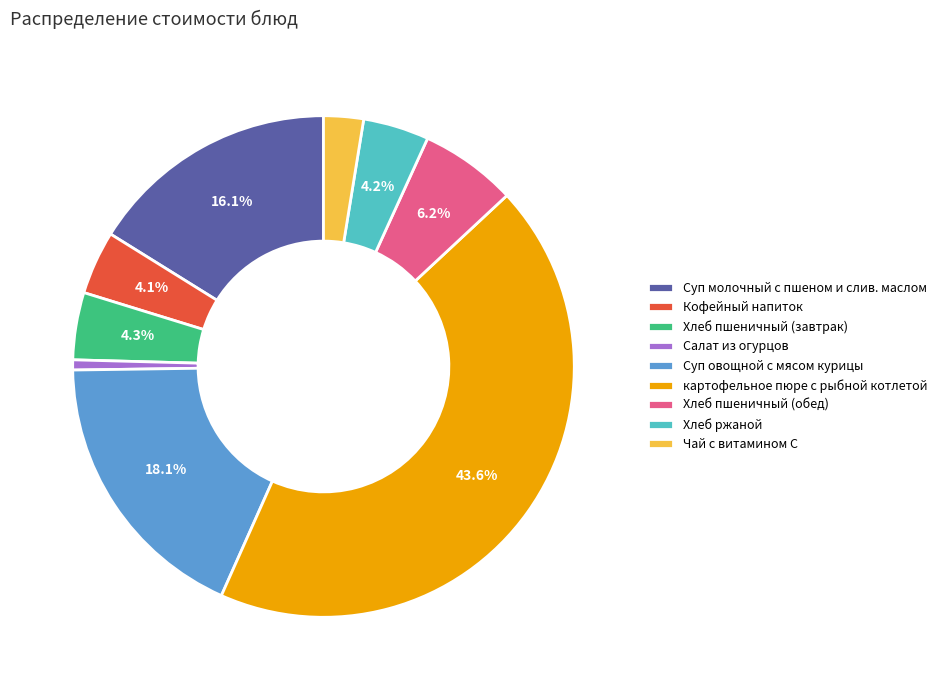

Count the number of slices in the pie.

9